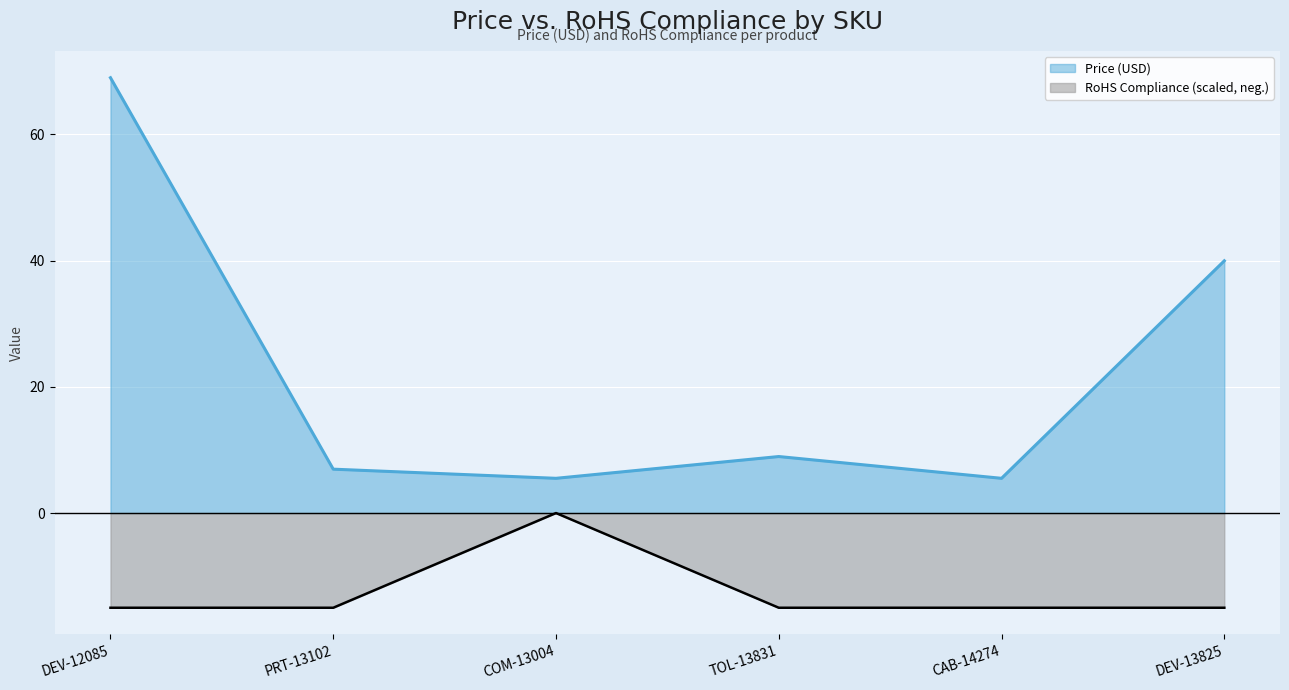

How many lines are shown in the chart?

2